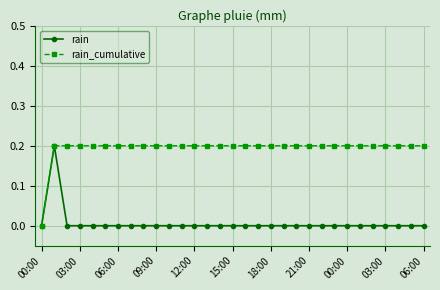

Which series has the largest total across all categories?

rain_cumulative